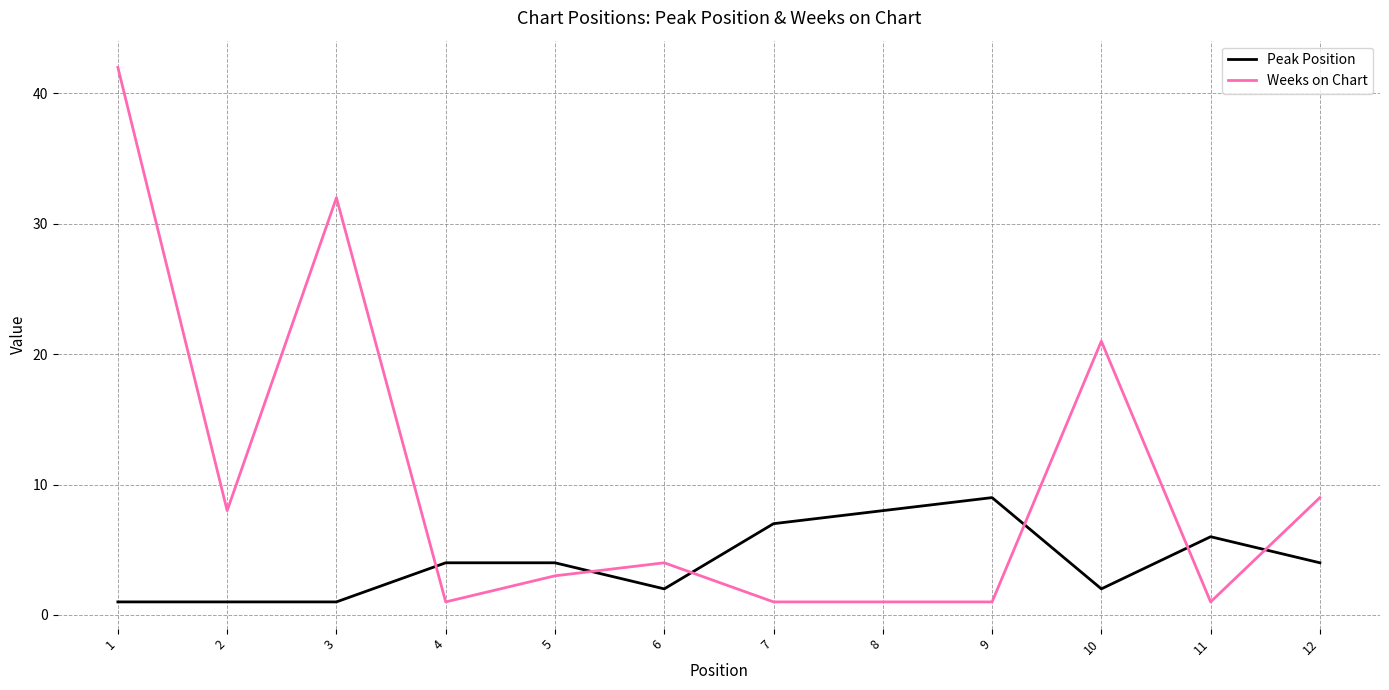

Is this an area chart (filled region under the line)?

No